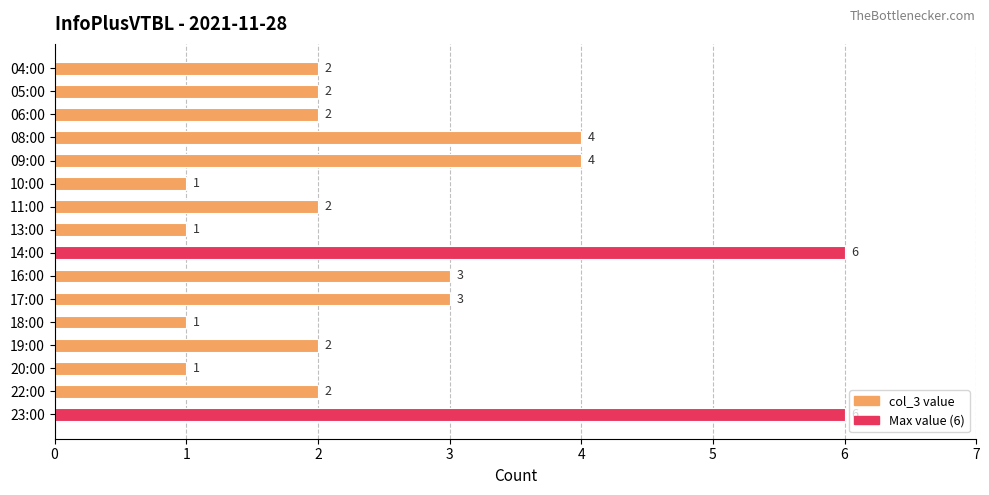

Does the chart contain any negative values?

No